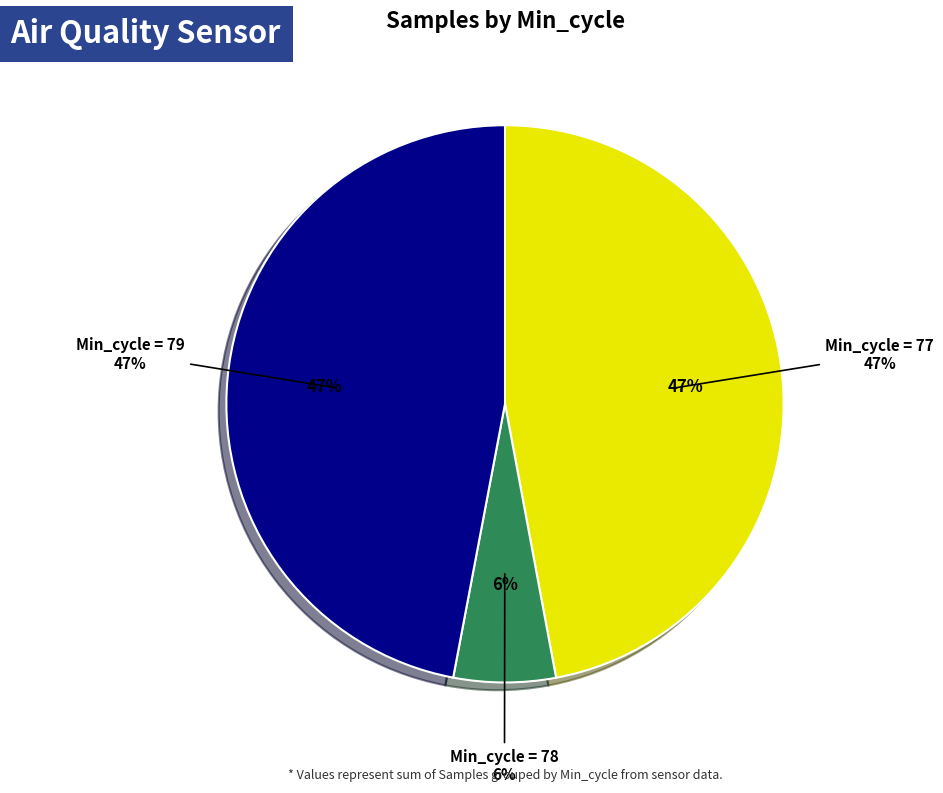

Is 79 the majority of the pie?

No